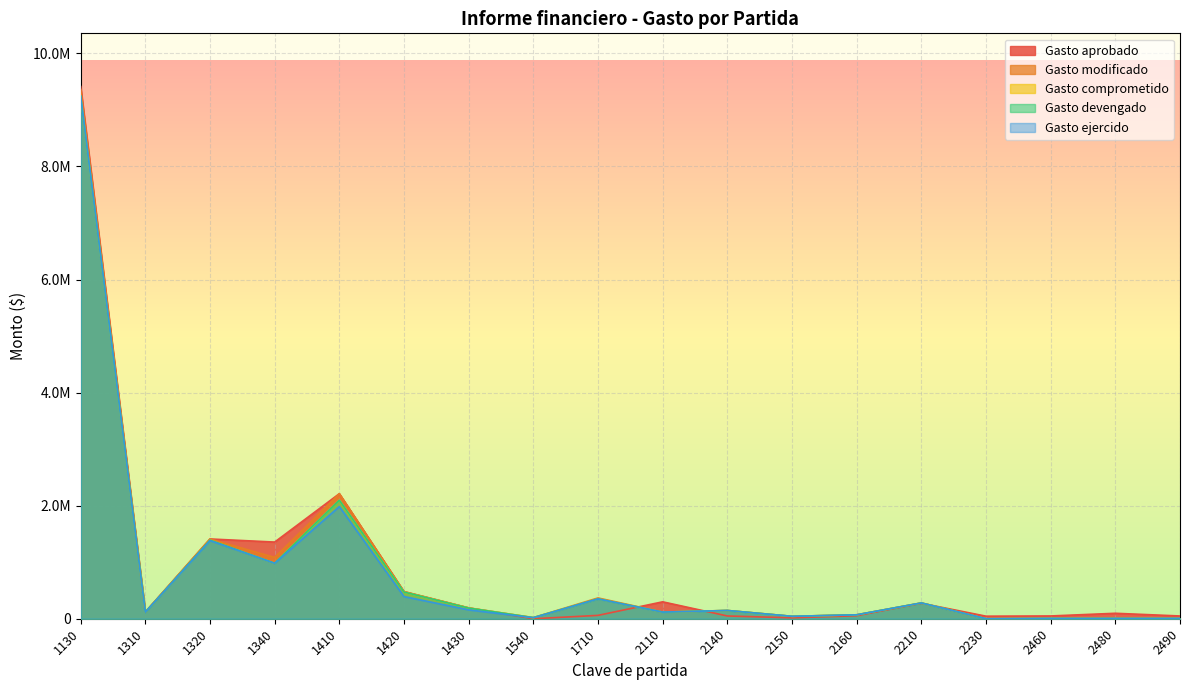

Is it true that Gasto aprobado equals 314858 at 1420?

False